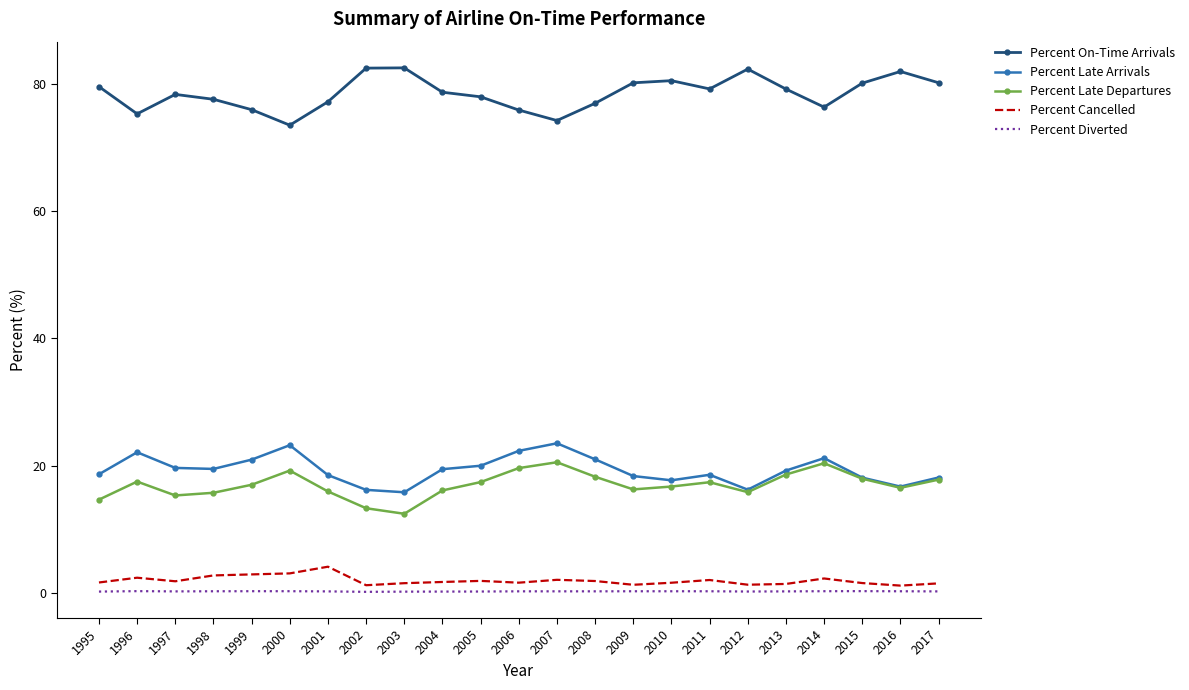

Which series has the largest total across all categories?

Percent On-Time Arrivals